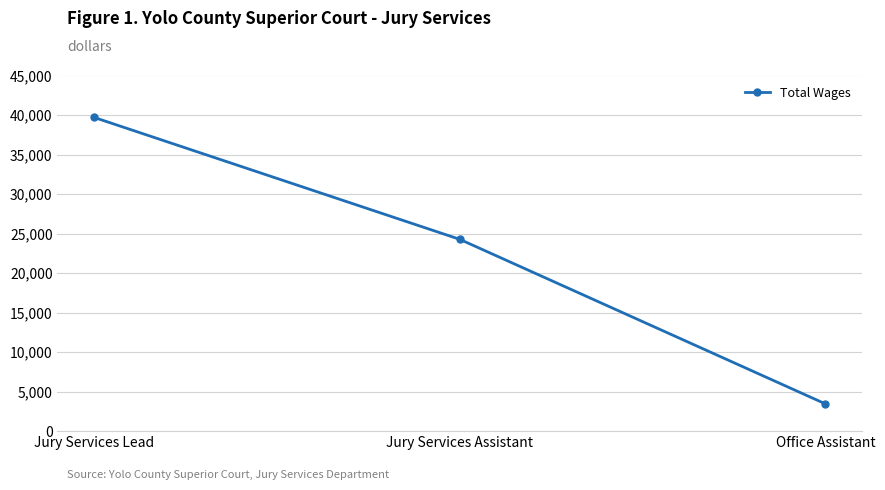

Which label corresponds to the largest value in the chart?

Jury Services Lead